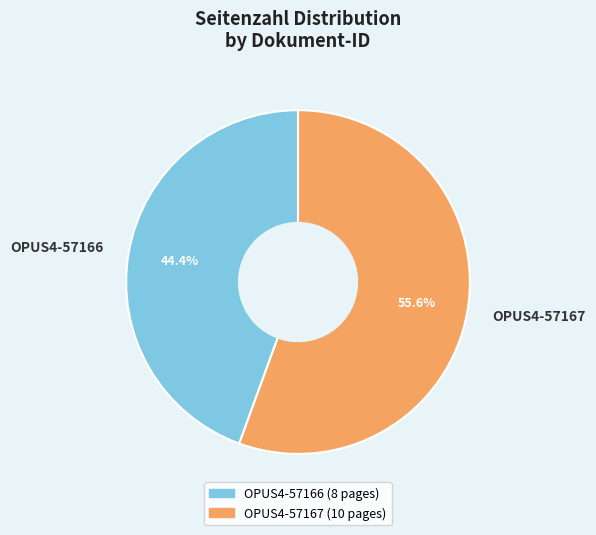

To the nearest percent, what percentage of the pie is OPUS4-57167?

56%